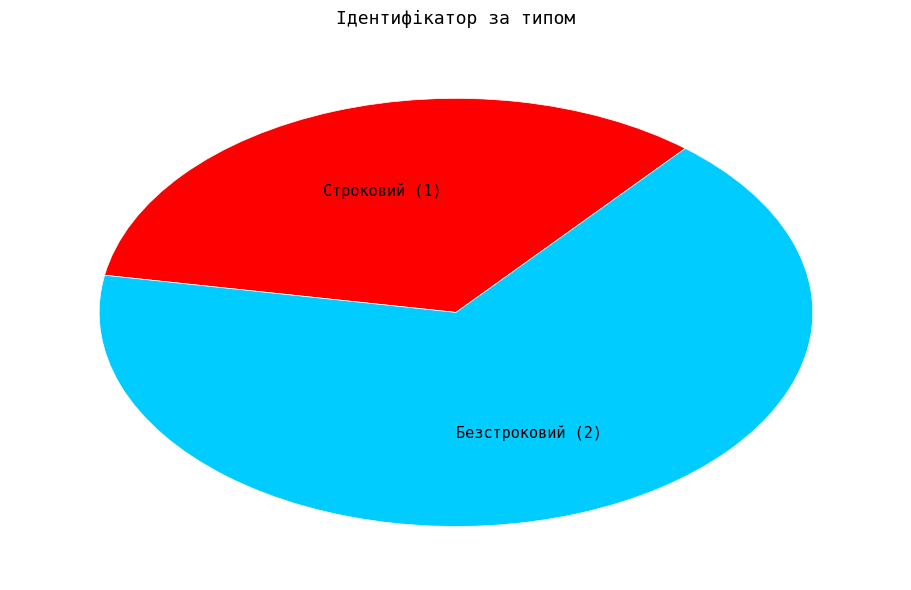

True or false: Безстроковий accounts for 60% of the total.

False